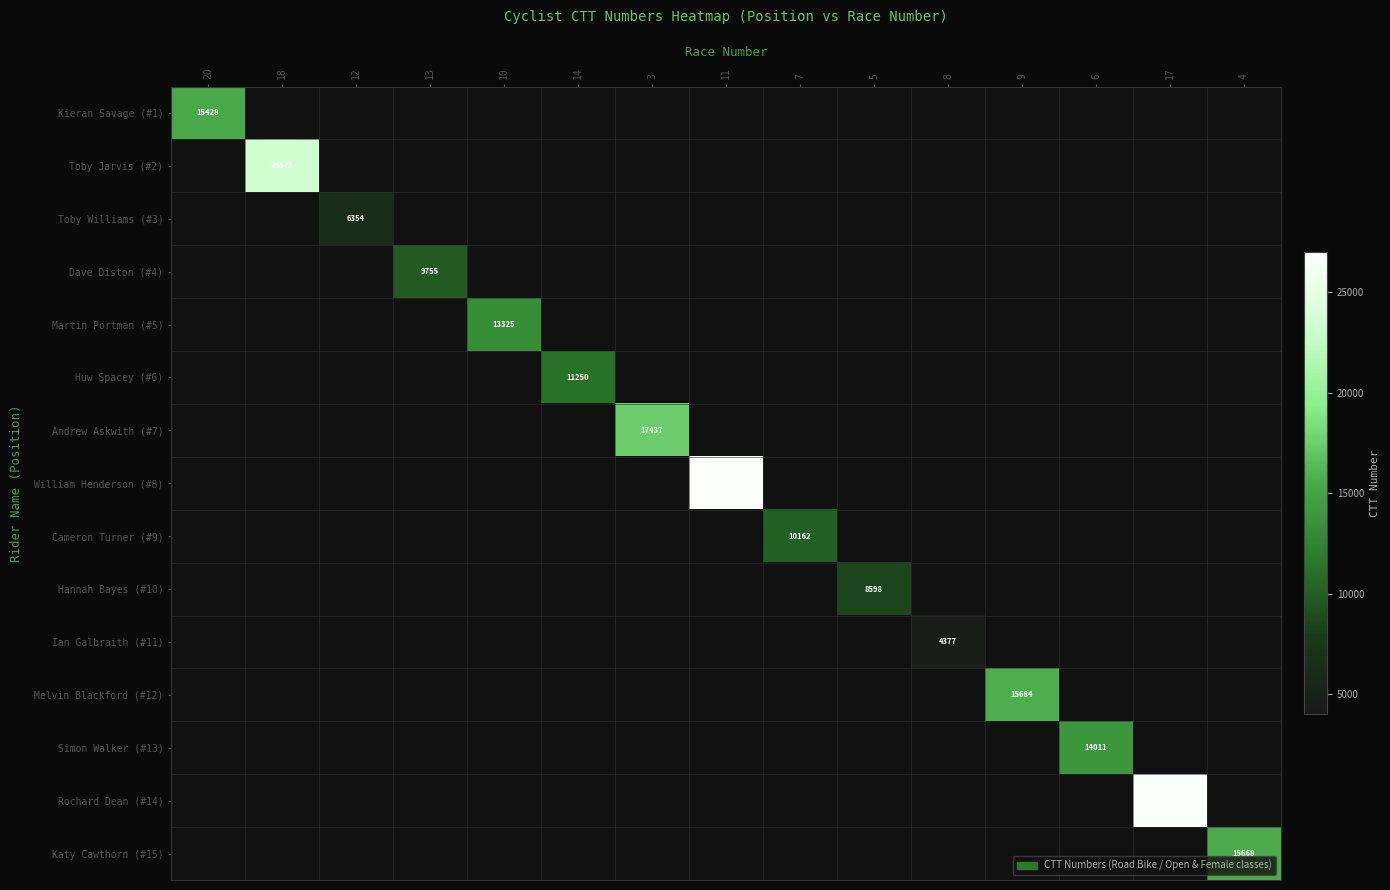

True or false: Katy Cawthorn (#15) has a value of 15668 at 4.

True